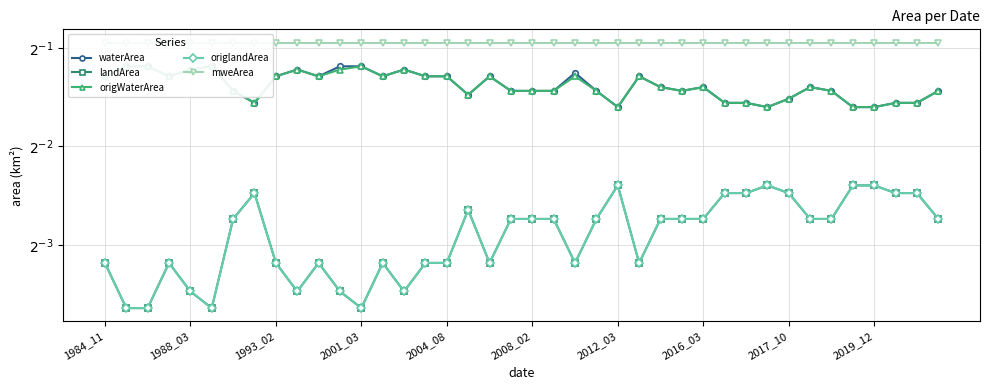

At how many categories does at least one series exceed 0?

40